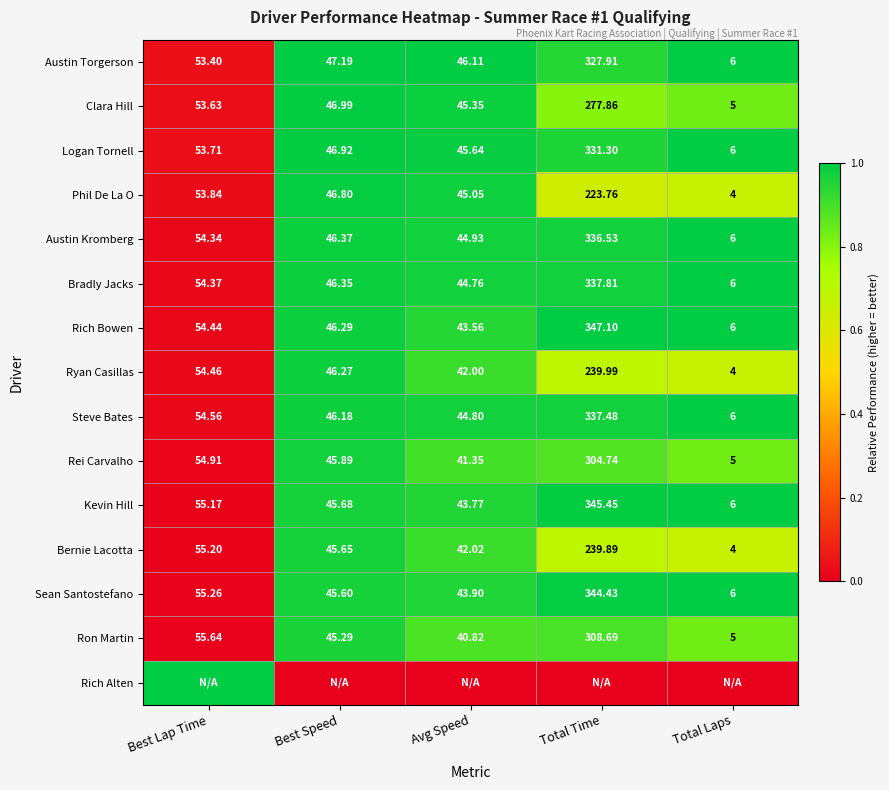

Is the value of Ryan Casillas at Avg Speed greater than the value of Clara Hill at Total Laps?

Yes